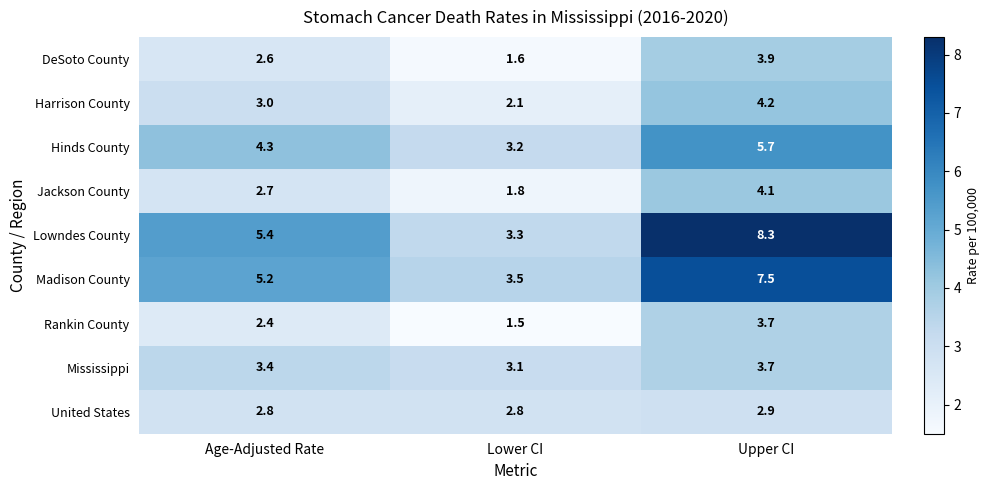

Which label corresponds to the smallest value in the chart?

Lower CI